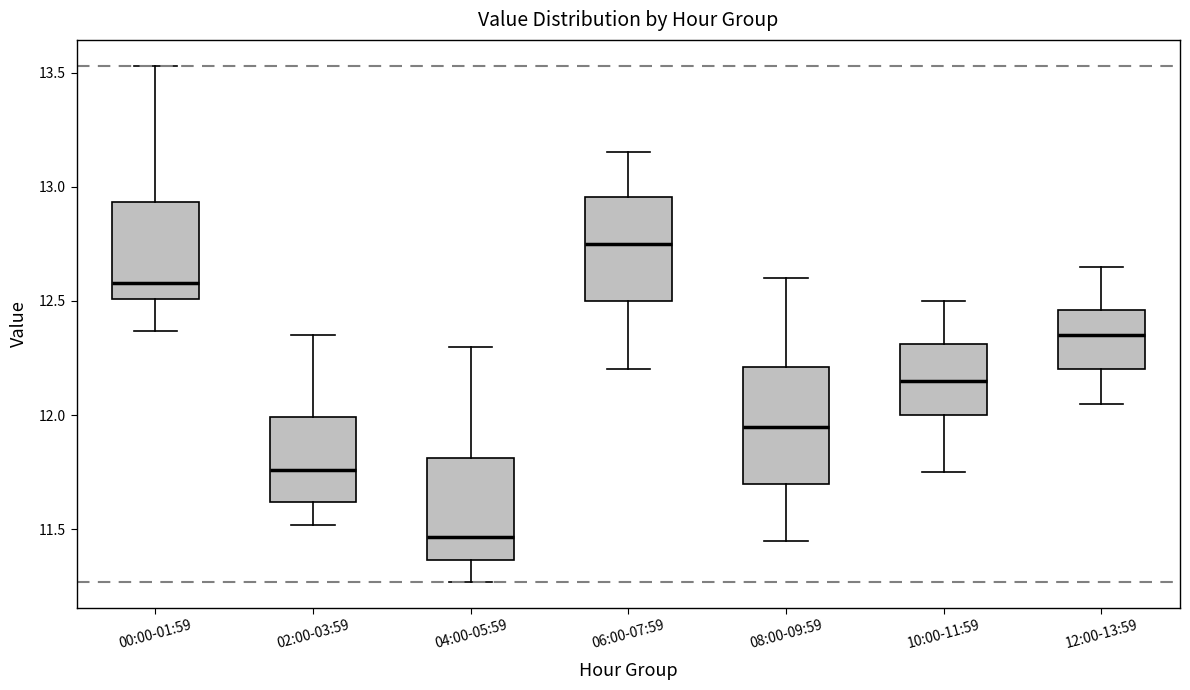

Where does the upper whisker of the box for 02:00-03:59 end on the y-axis? The values are not printed on the chart, so give them approximately, as read against the axis.

12.35